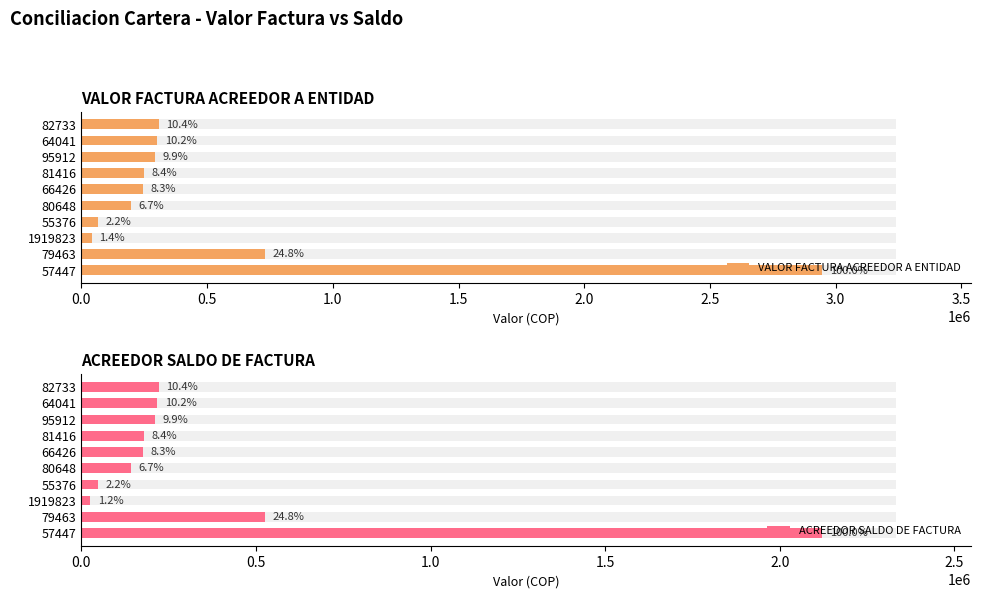

The value of VALOR FACTURA ACREEDOR A ENTIDAD at 79463 is 353774. True or false?

False